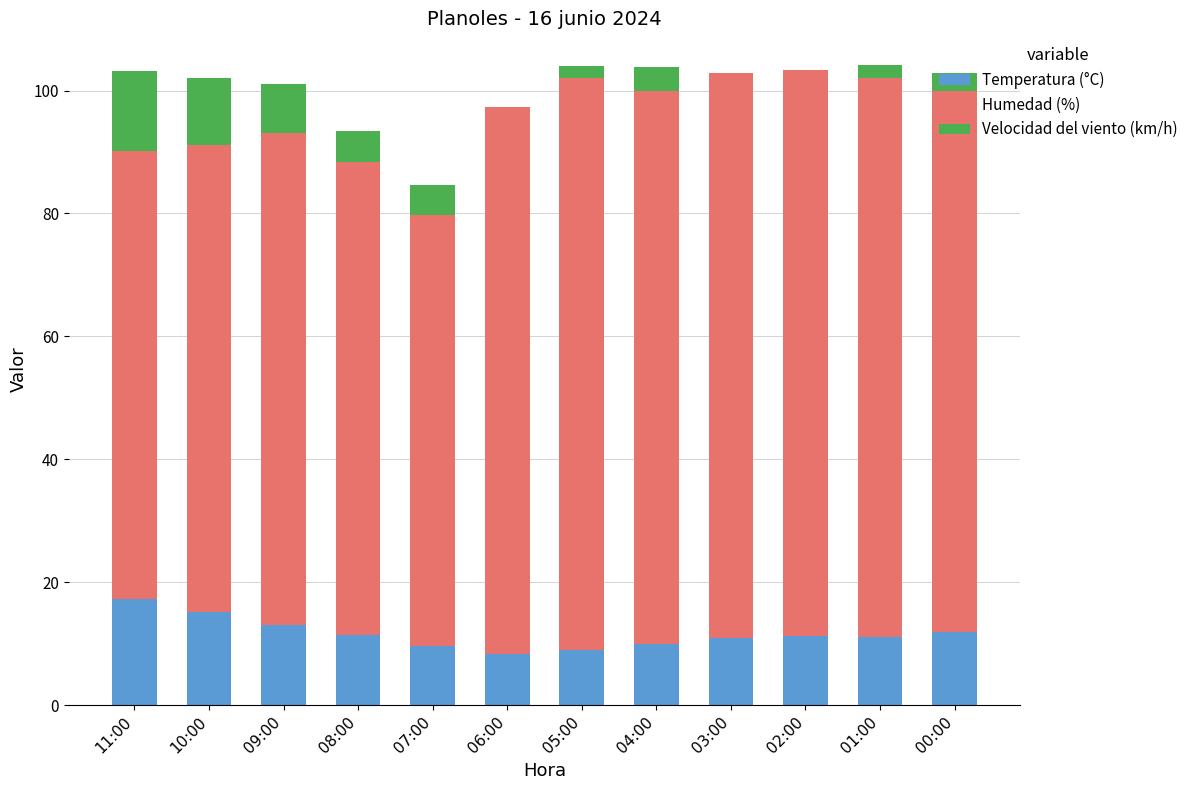

What is the total value across all series at 04:00?

103.9